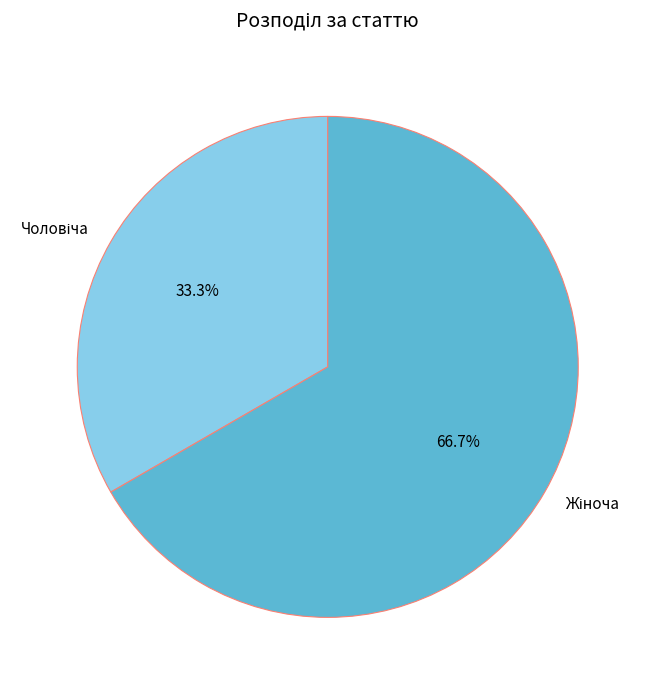

Is there any slice that represents more than half of the pie?

Yes